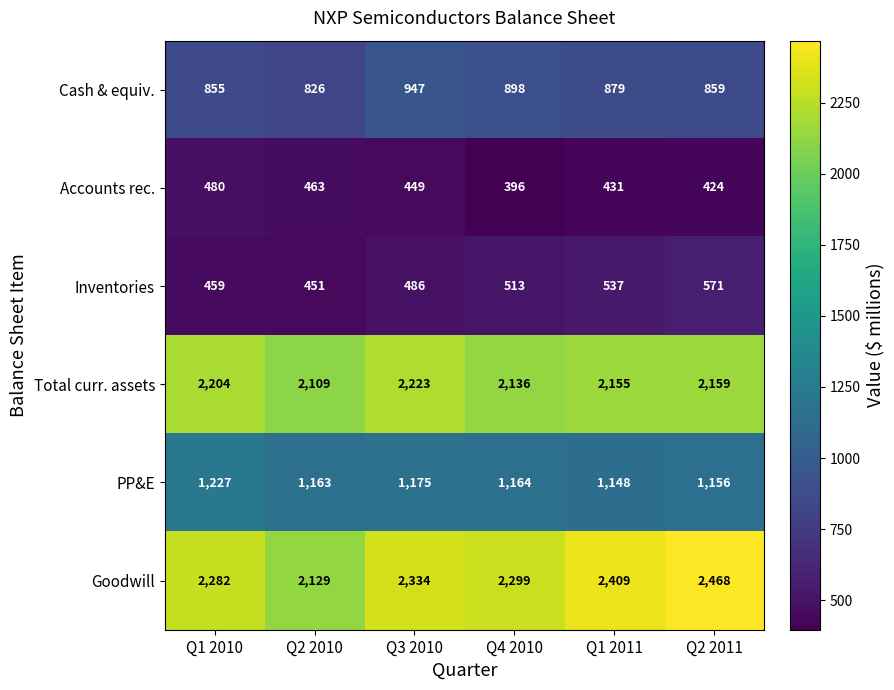

Count the number of data series in this chart.

6